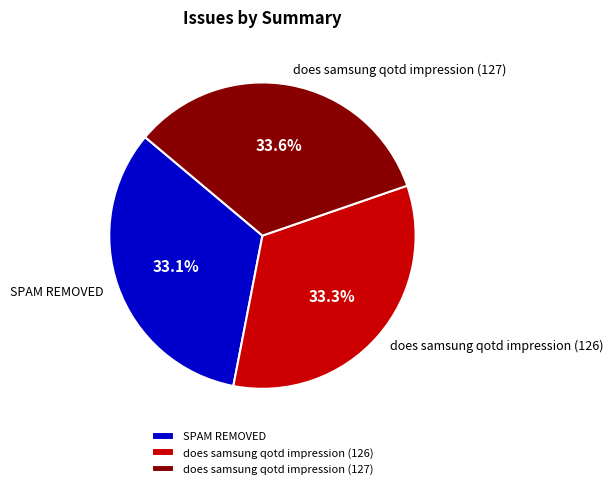

Does any single category account for the majority?

No